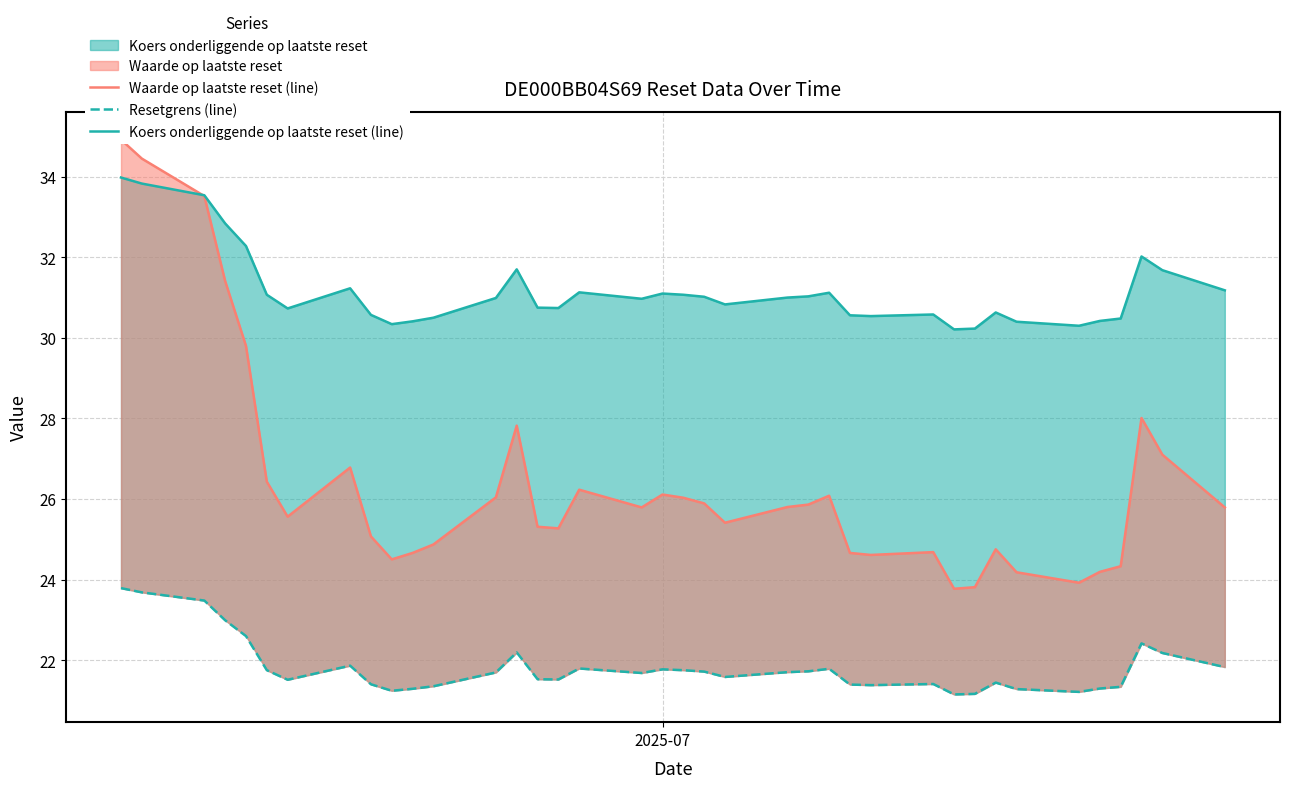

In Koers onderliggende op laatste reset (line), how many points are lower than both neighbors (excluding endpoints)?

8